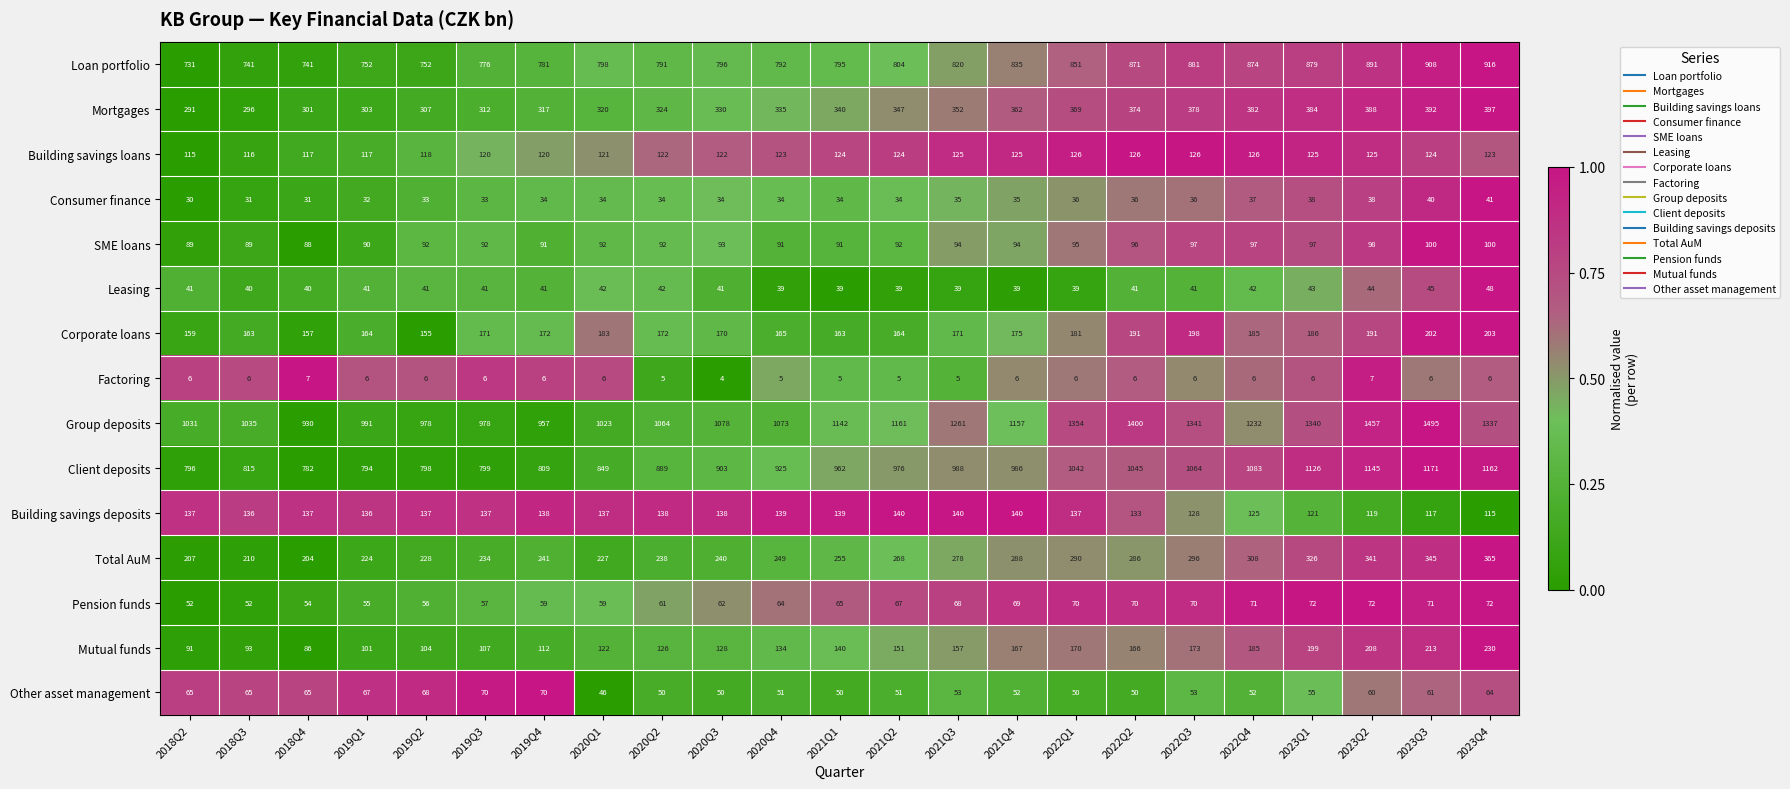

What is the difference between the maximum and minimum values in the Group deposits series?

565